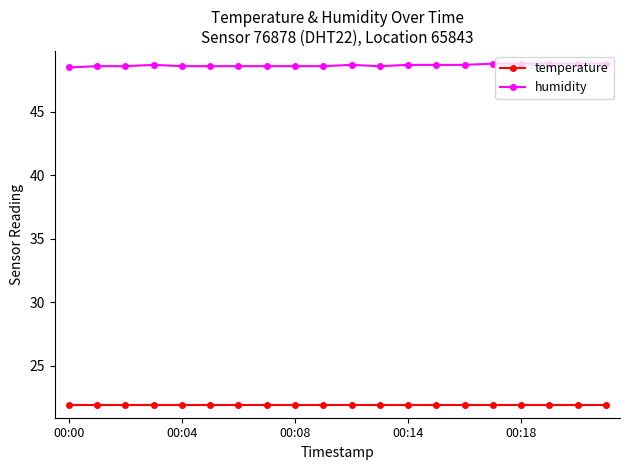

What is the lowest value of the humidity series?

48.5